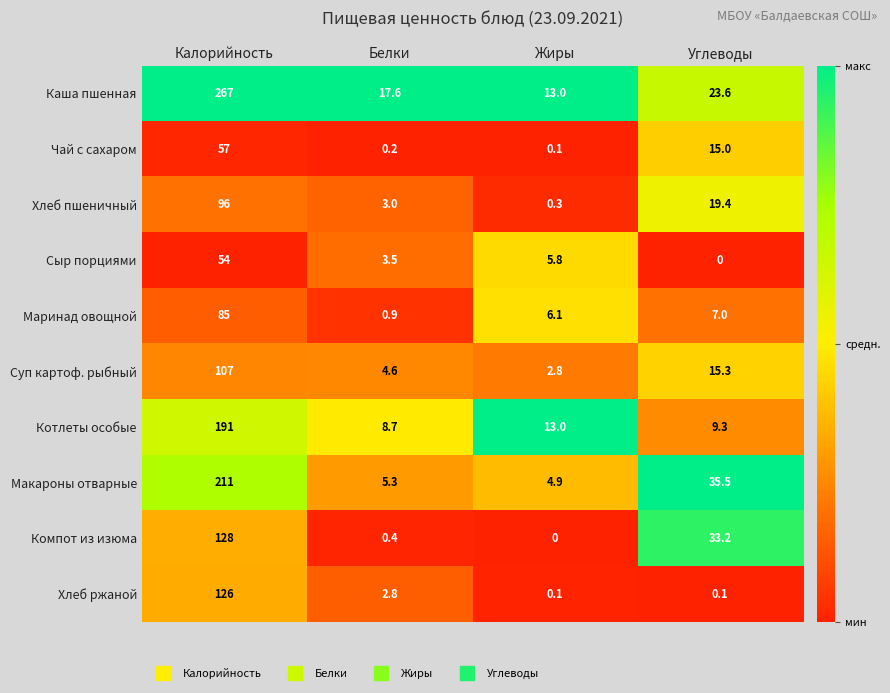

At which category is the sum across all series the highest?

Калорийность